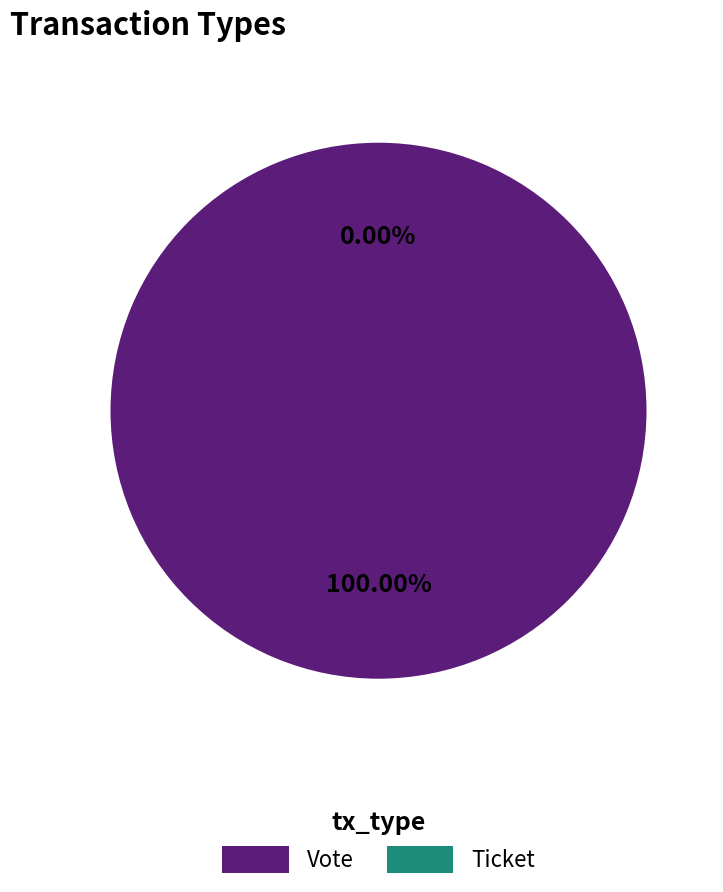

True or false: Vote accounts for 100% of the total.

True